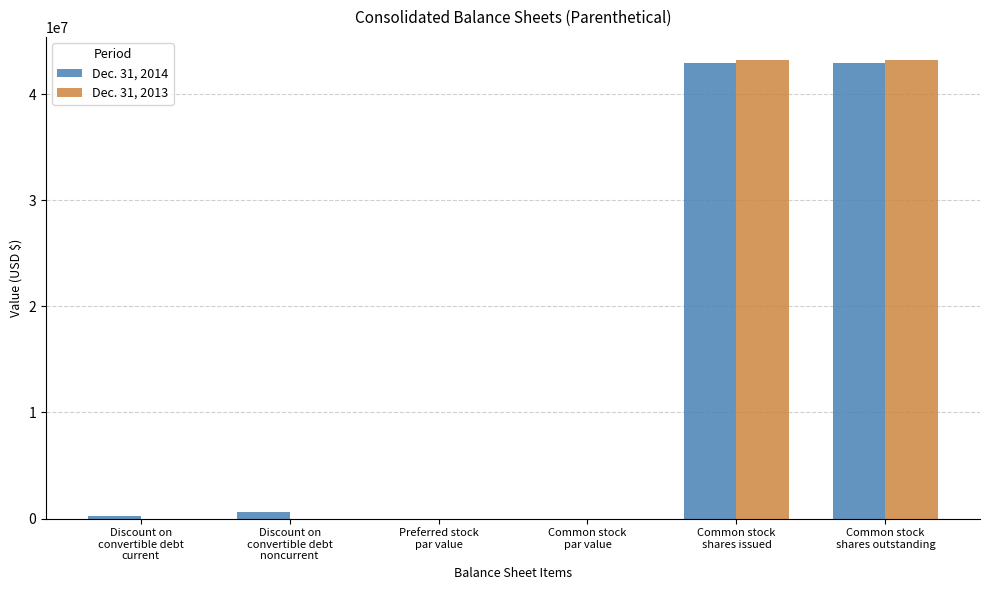

What is the sum of all Dec. 31, 2014 values?

86630653.0